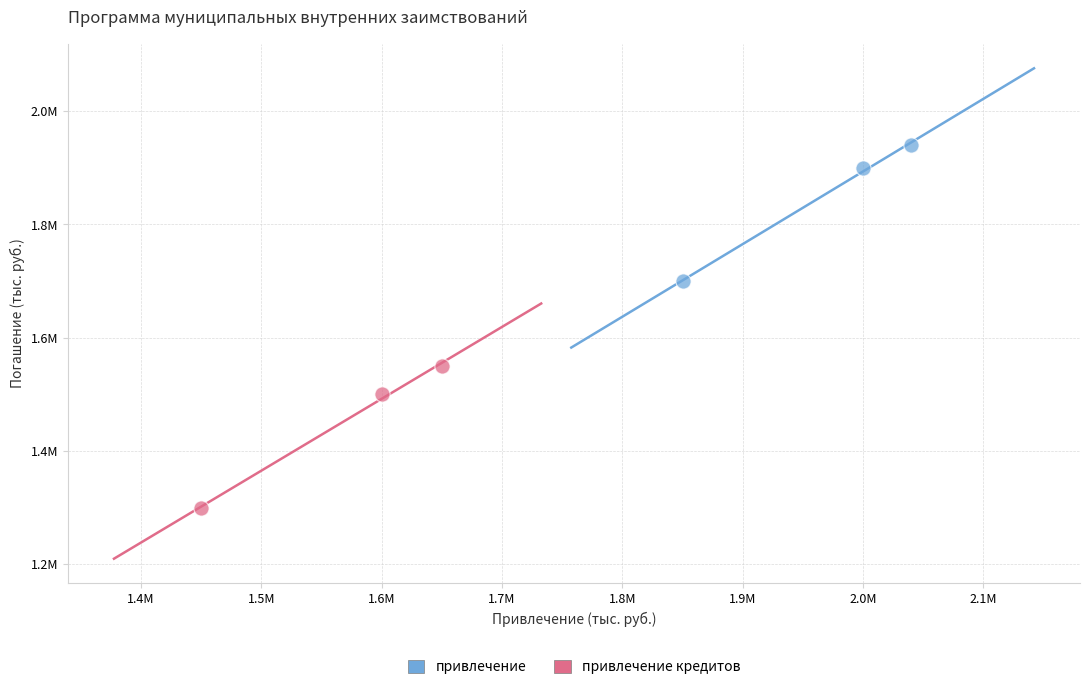

What are all the series names shown in the legend?

привлечение, привлечение кредитов